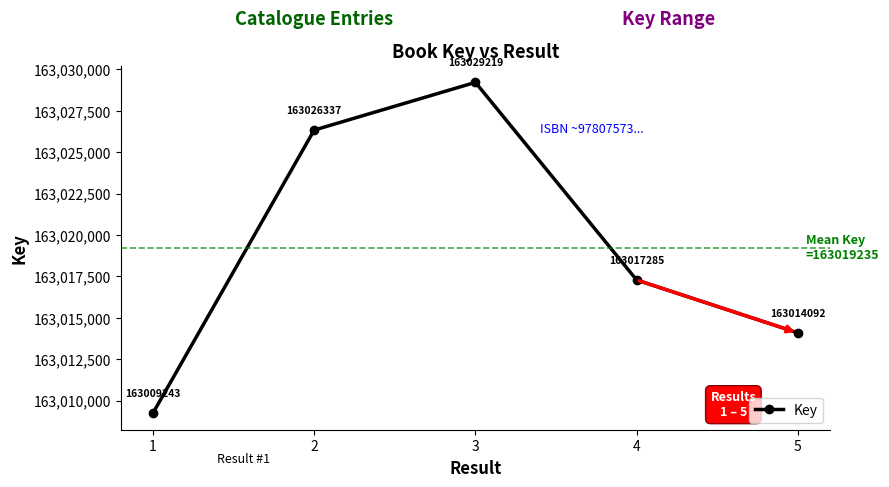

At which label does the data first exceed 163017285?

2